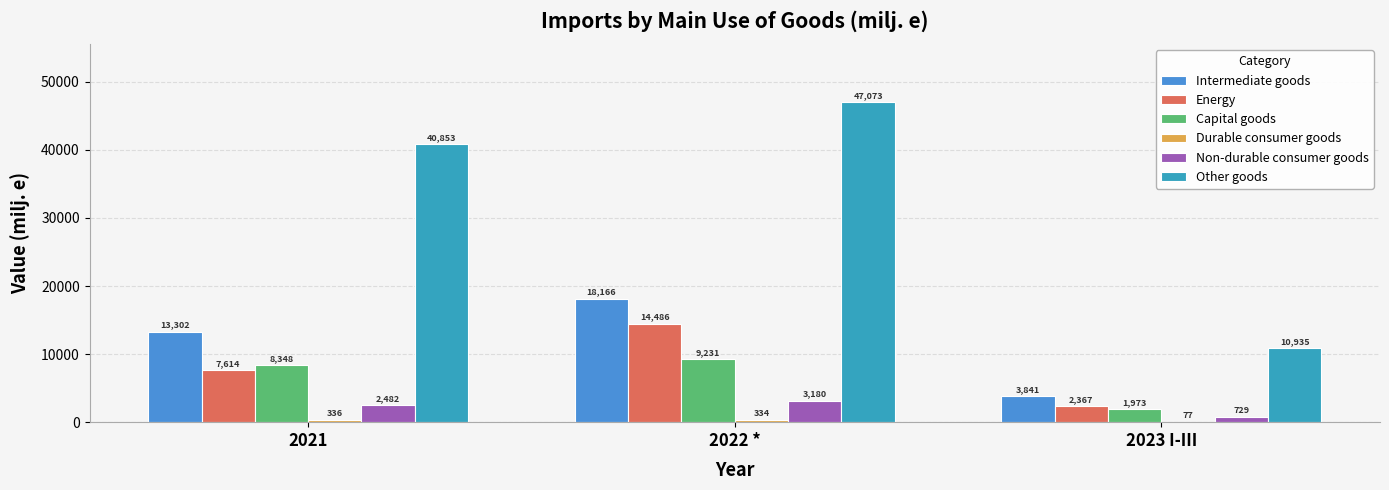

What is the label of the 1st bar from the right?

2023 I-III